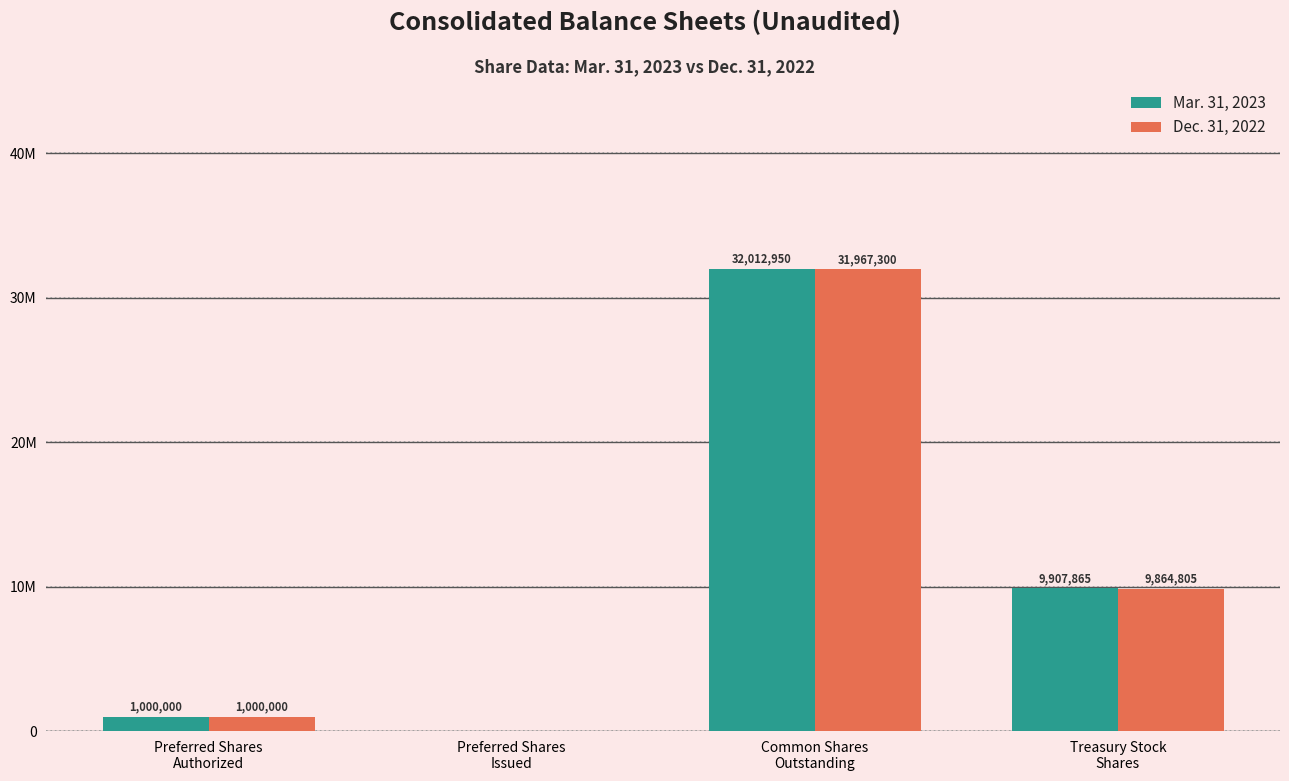

List the series in order of their peak value, lowest first.

Dec. 31, 2022, Mar. 31, 2023